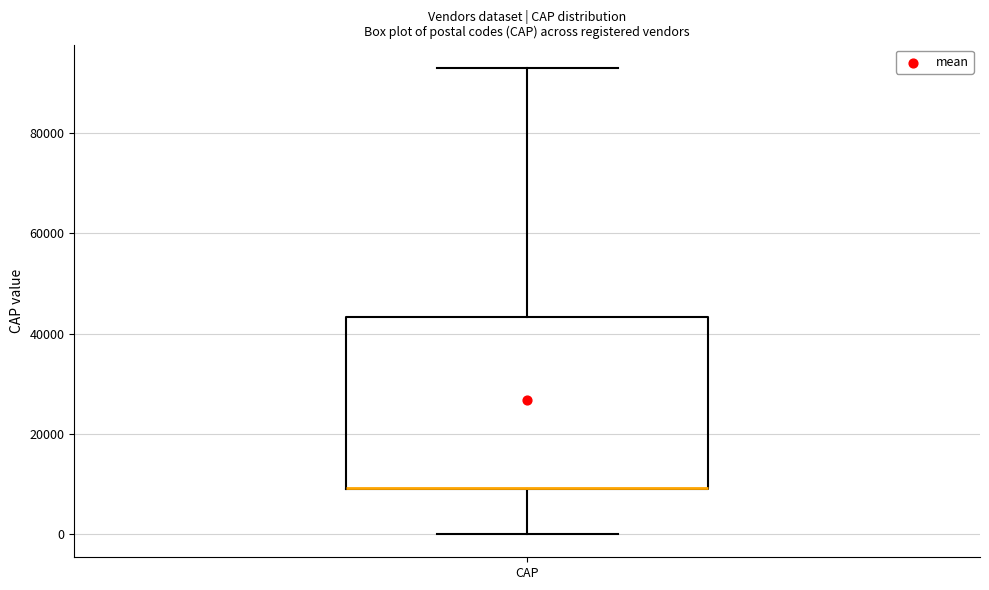

Read this box plot against the y-axis: the position of the median line, the range covered by the box, and the ends of both whiskers. The values are not printed on the chart, so give them approximately, as read against the axis.

median 10000 (drawn on the box's lower edge), box 10000 to 44000, whiskers 0 to 94000